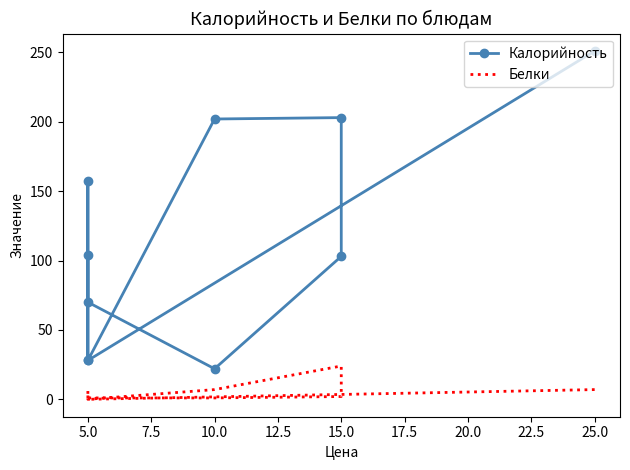

What is the difference between the maximum and minimum values in the Калорийность series?

229